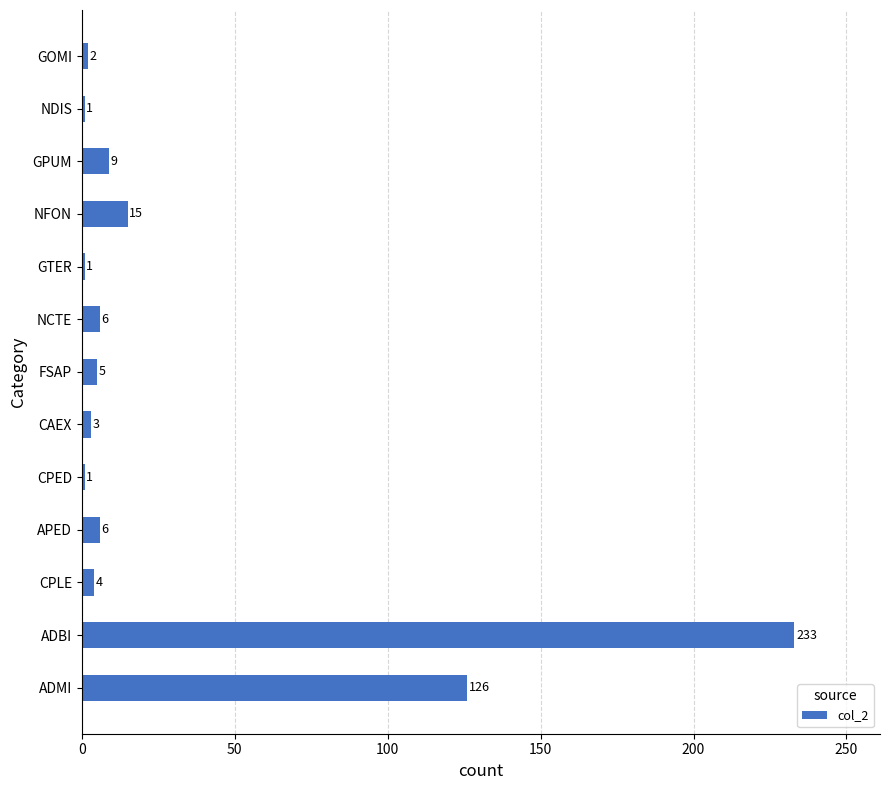

Which category has the highest value across all series?

ADBI